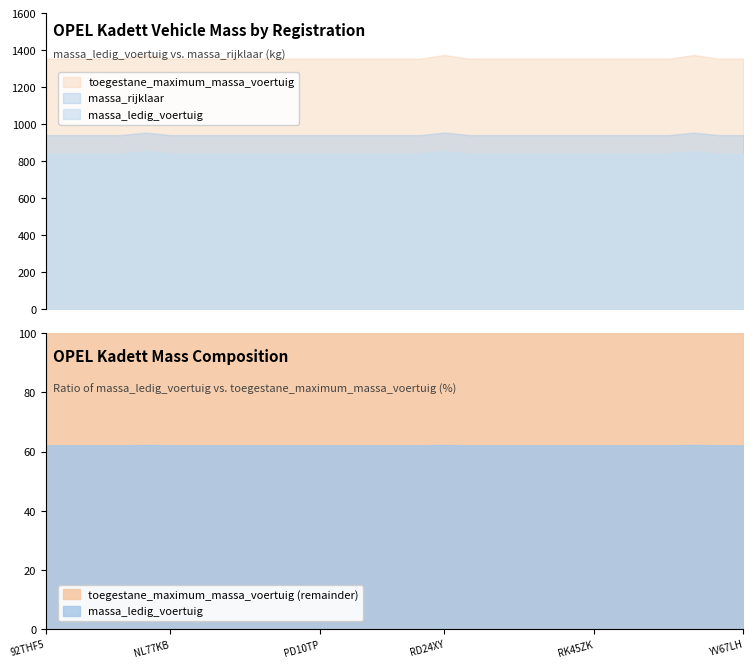

Reading right to left, transcribe all the data shown in this chart.

massa_ledig_voertuig: YV67LH=842	SK89DH=842	SH06RR=856	RV42SL=842	RV20TJ=842	RT01BJ=842	RK45ZK=842	RK11XV=842	RH96JF=842	RG37XK=842	RF68VX=842	RD47KG=842	RD24XY=856	PV49KR=842	PJ69FH=842	PG62HZ=842	PF14JJ=842	PD10TP=842	NX87DB=842	NT82DB=842	NP44XZ=842	NP43RN=842	NL91TD=842	NL77KB=842	NG51LL=856	NF23RZ=842	NDLL83=842	LS57VR=842	92THF5=842
toegestane_maximum_massa_voertuig: YV67LH=1355	SK89DH=1355	SH06RR=1375	RV42SL=1355	RV20TJ=1355	RT01BJ=1355	RK45ZK=1355	RK11XV=1355	RH96JF=1355	RG37XK=1355	RF68VX=1355	RD47KG=1355	RD24XY=1375	PV49KR=1355	PJ69FH=1355	PG62HZ=1355	PF14JJ=1355	PD10TP=1355	NX87DB=1355	NT82DB=1355	NP44XZ=1355	NP43RN=1355	NL91TD=1355	NL77KB=1355	NG51LL=1375	NF23RZ=1355	NDLL83=1355	LS57VR=1355	92THF5=1355
massa_rijklaar: YV67LH=942	SK89DH=942	SH06RR=956	RV42SL=942	RV20TJ=942	RT01BJ=942	RK45ZK=942	RK11XV=942	RH96JF=942	RG37XK=942	RF68VX=942	RD47KG=942	RD24XY=956	PV49KR=942	PJ69FH=942	PG62HZ=942	PF14JJ=942	PD10TP=942	NX87DB=942	NT82DB=942	NP44XZ=942	NP43RN=942	NL91TD=942	NL77KB=942	NG51LL=956	NF23RZ=942	NDLL83=942	LS57VR=942	92THF5=942